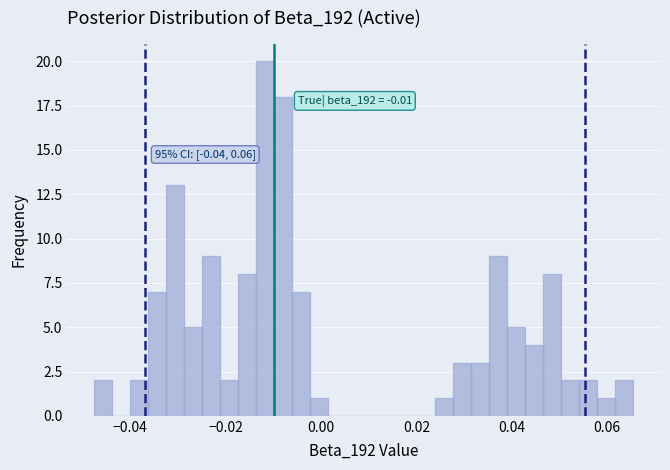

Read against the x-axis, roughly where is the centre of the tallest bar?

-0.012